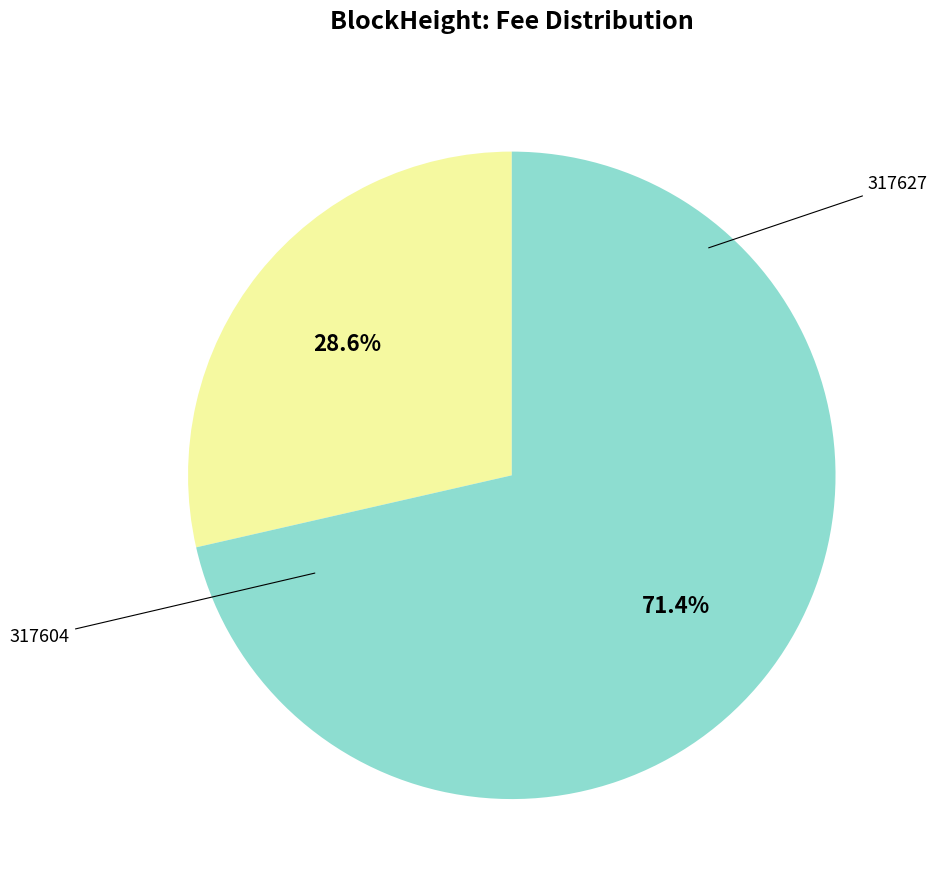

Is there a majority slice in this chart?

Yes